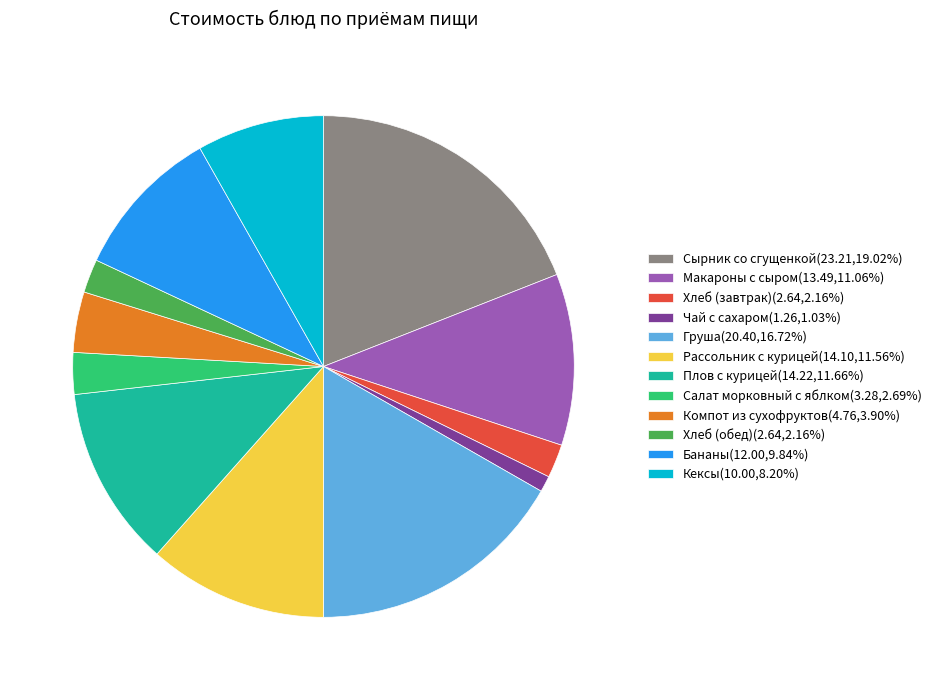

Does Хлеб (обед) account for over 50% of the chart?

No